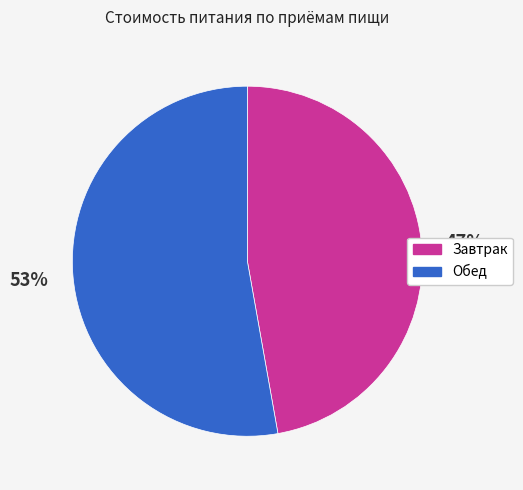

Count the number of slices in the pie.

2